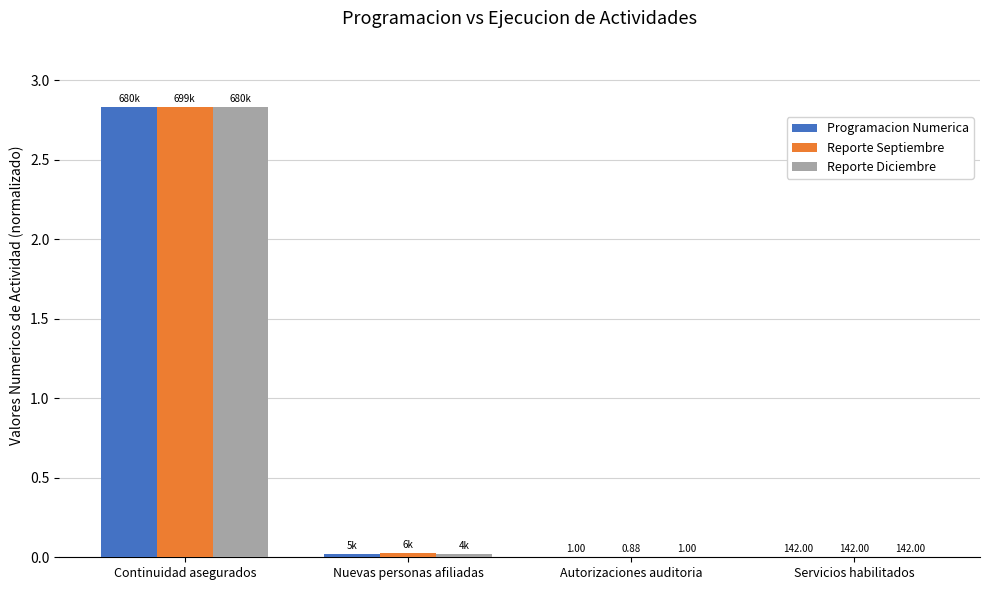

What is the sum of all Reporte Diciembre values?

2.8